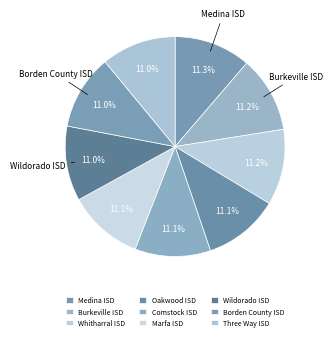

Count the number of slices in the pie.

9